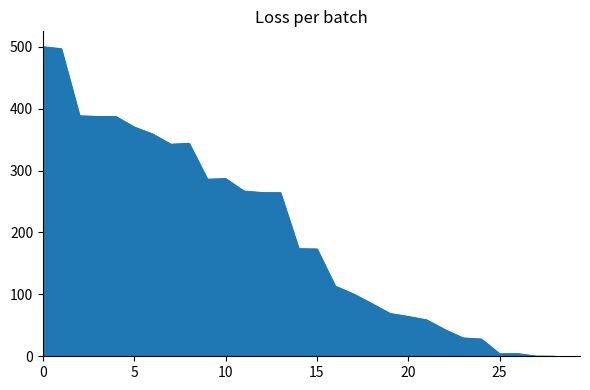

What is the maximum value shown in the chart?

500.0